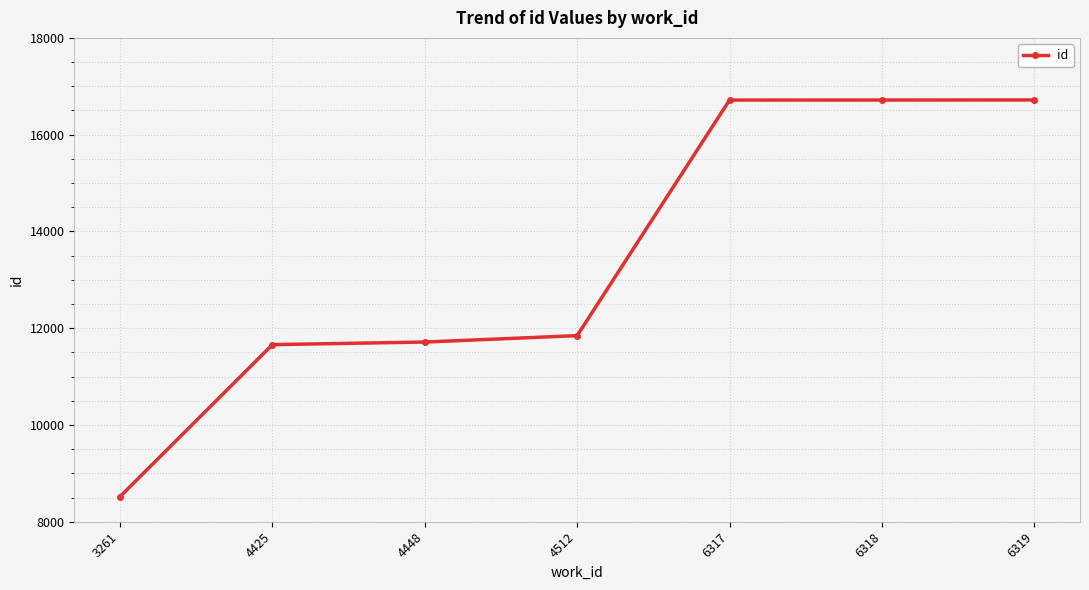

What is the sum of the values at 3261 and 4512?

20365